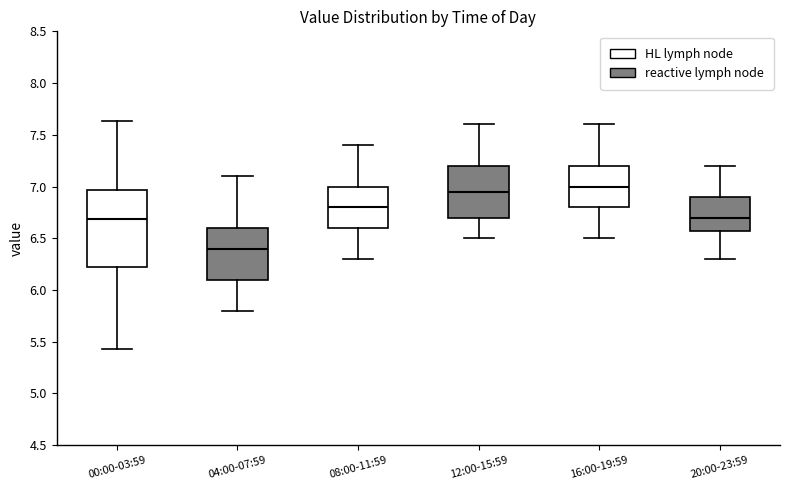

Reading left to right, transcribe this box plot: for each box, give where its median line is, the range the box spans, and where its two whiskers end, as read against the y-axis. The values are not printed on the chart, so give them approximately, as read against the axis.

00:00-03:59: median 6.70, box 6.20 to 6.95, whiskers 5.45 to 7.65
04:00-07:59: median 6.40, box 6.10 to 6.60, whiskers 5.80 to 7.10
08:00-11:59: median 6.80, box 6.60 to 7.00, whiskers 6.30 to 7.40
12:00-15:59: median 6.95, box 6.70 to 7.20, whiskers 6.50 to 7.60
16:00-19:59: median 7.00, box 6.80 to 7.20, whiskers 6.50 to 7.60
20:00-23:59: median 6.70, box 6.60 to 6.90, whiskers 6.30 to 7.20